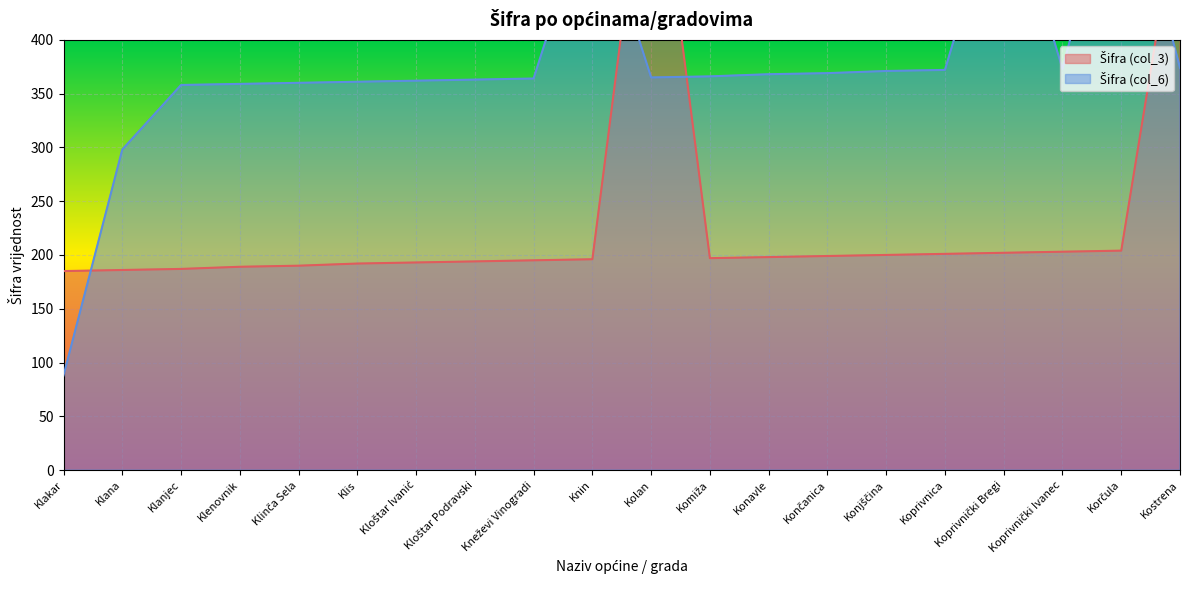

What is the difference between the Šifra (col_3) values at Klanjec and Klenovnik?

2